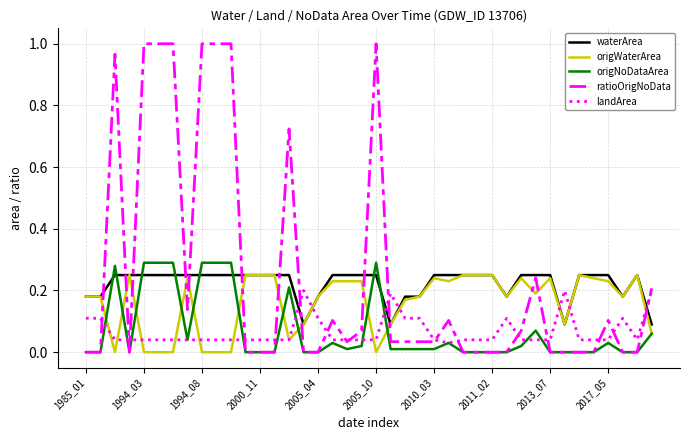

Which series has the widest spread of values?

ratioOrigNoData